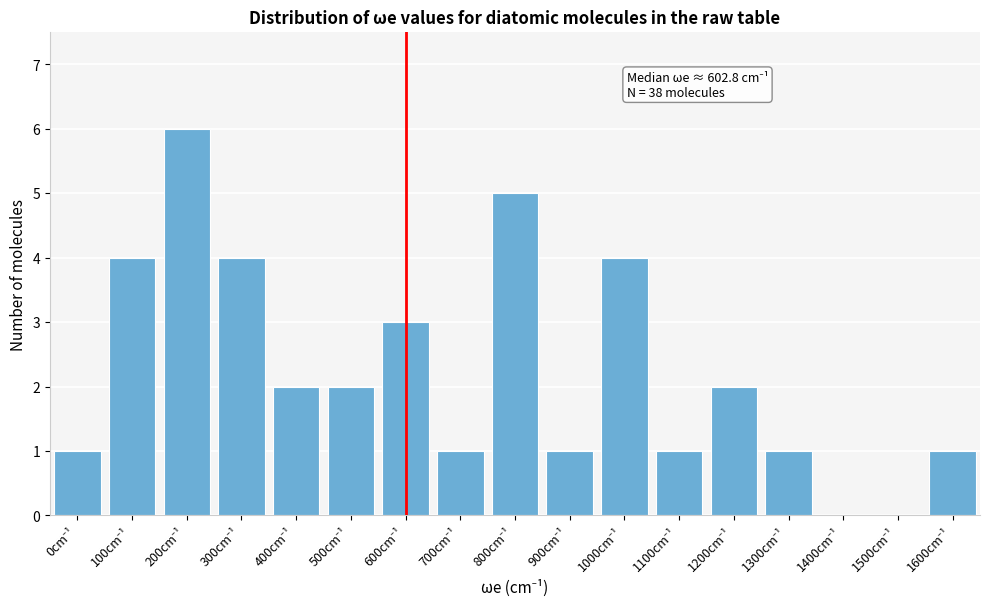

What is the sum of all values?

38